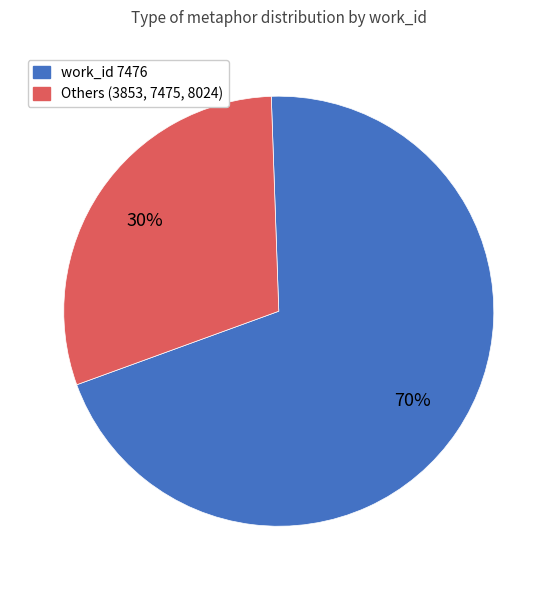

To the nearest percent, what is the average slice percentage?

50%